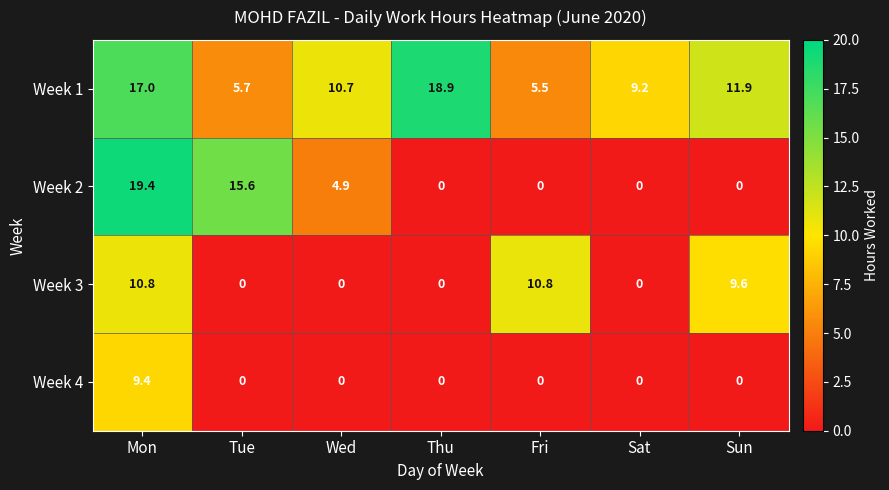

What is the sum of all Week 1 values?

78.9